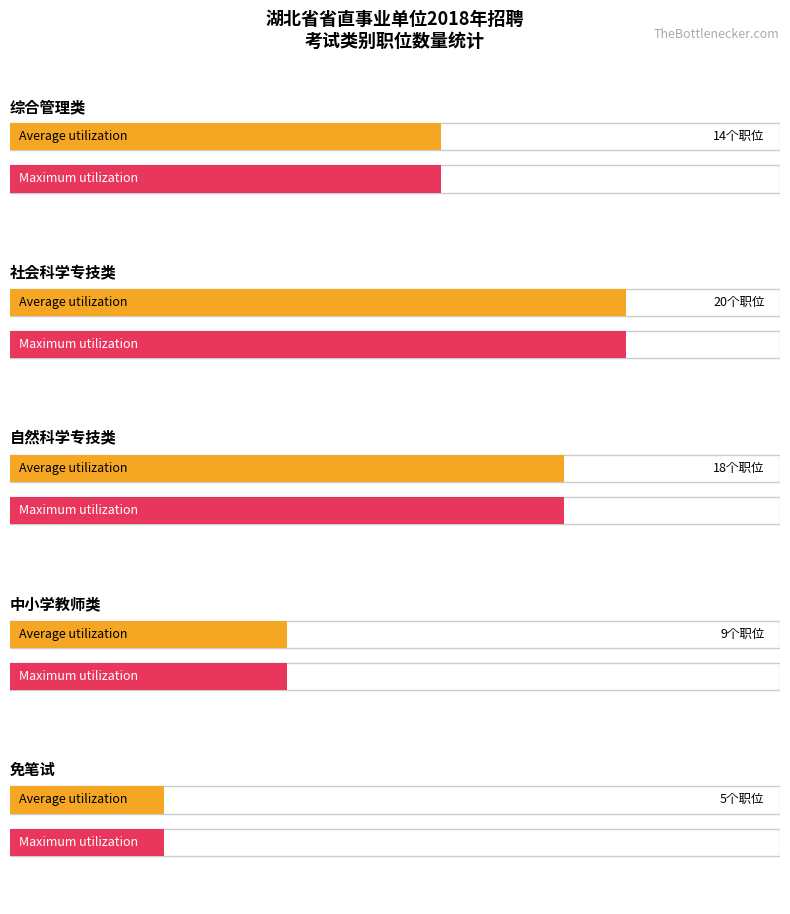

Which series has the largest range (max minus min)?

Maximum utilization